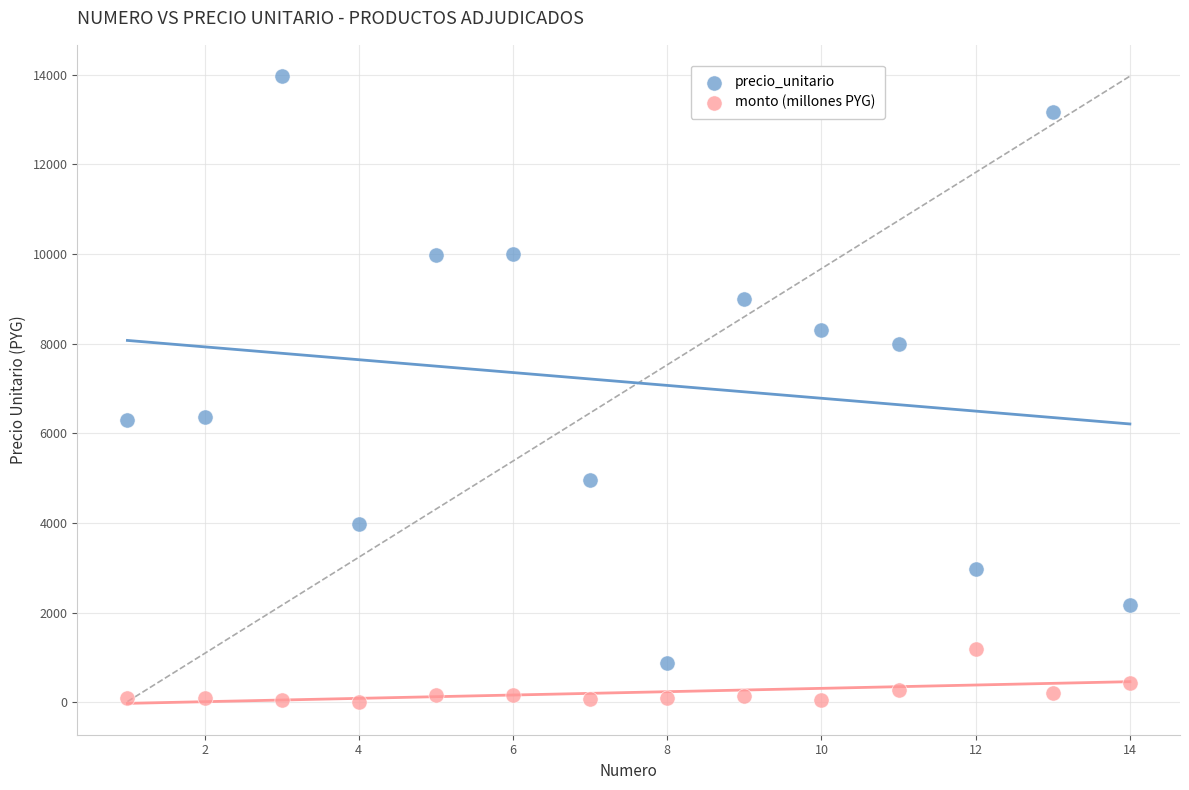

In the precio_unitario series, what Y value is closest to 7420?

7990.0